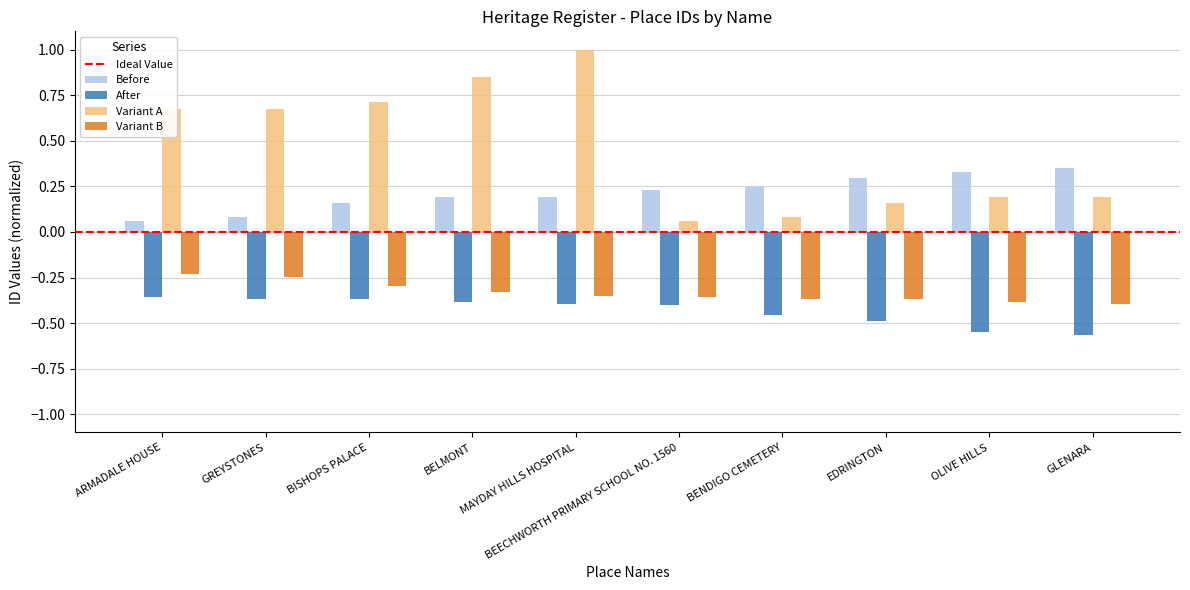

Which series changed the most between MAYDAY HILLS HOSPITAL and BEECHWORTH PRIMARY SCHOOL NO. 1560?

Variant A